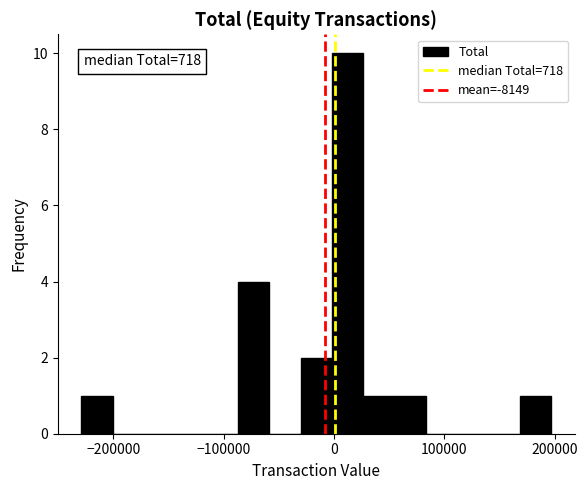

Around what value on the x-axis is the tallest bar? Give the approximate position of its centre, as read against the axis.

10000